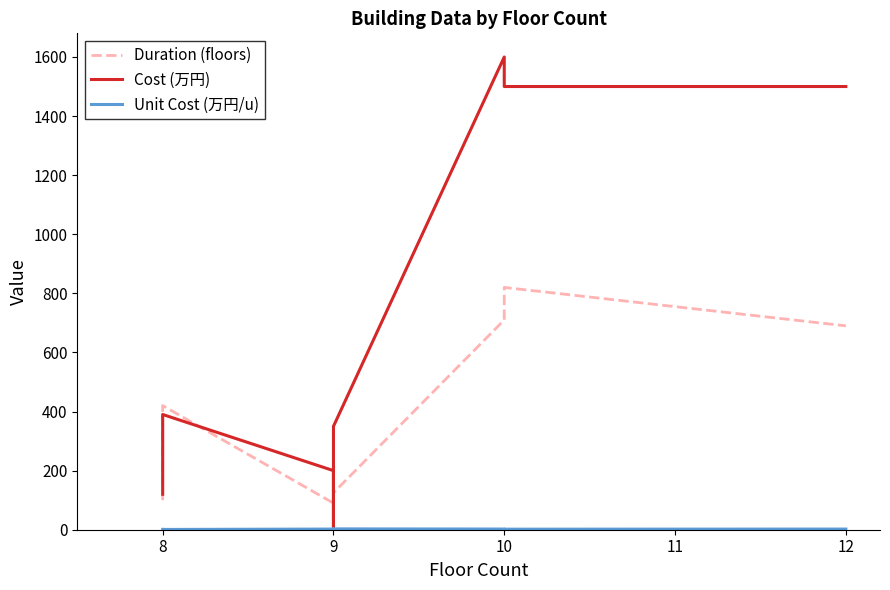

What is the smallest value displayed?

0.1